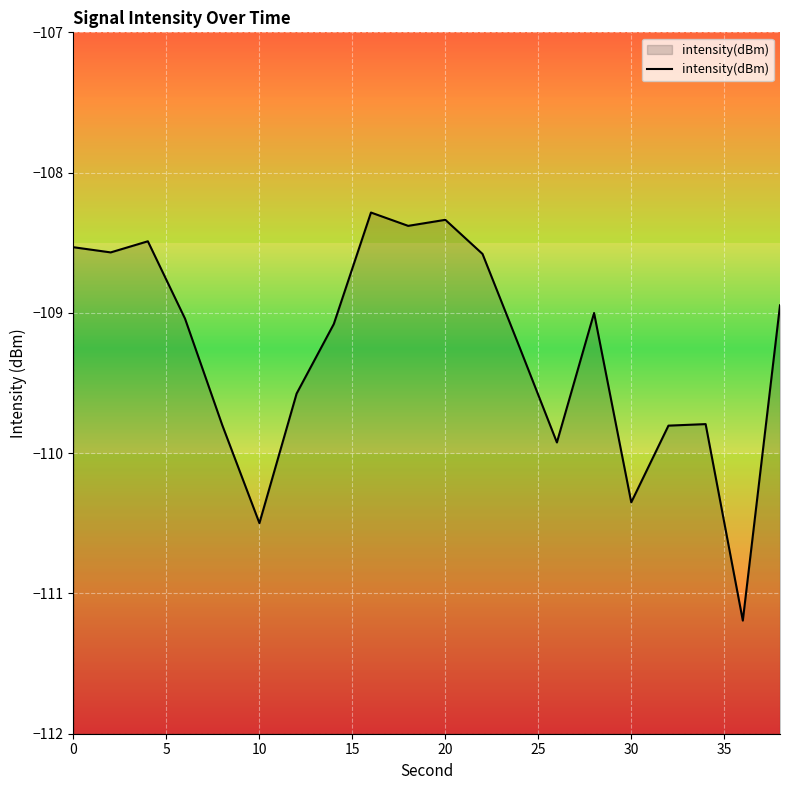

What is the difference between the maximum and minimum values?

2.9